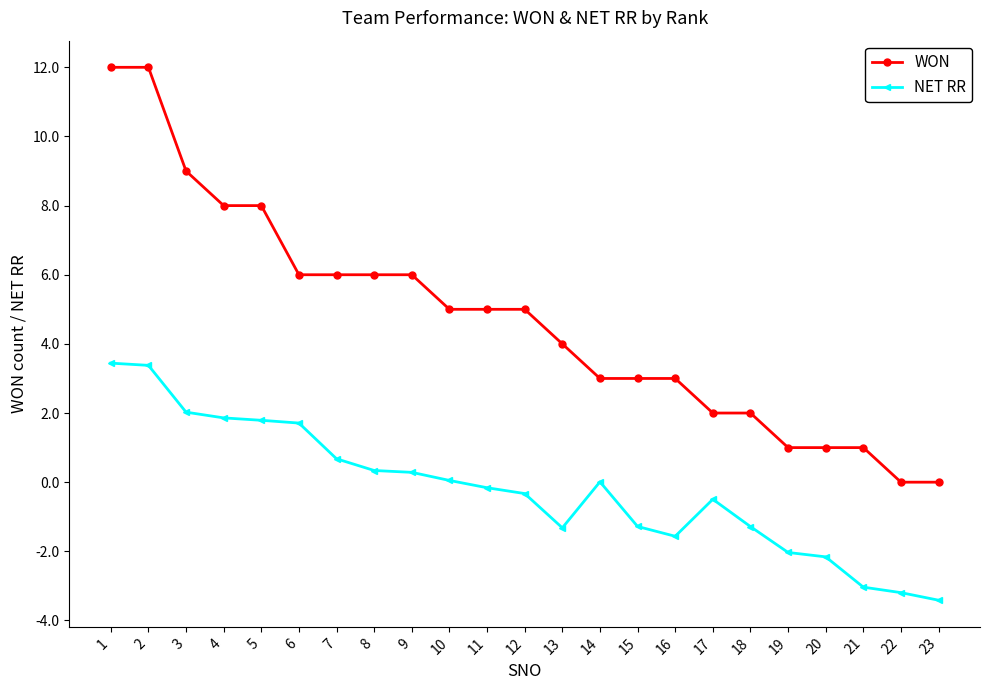

Rank the series at 12 from highest to lowest value.

WON, NET RR